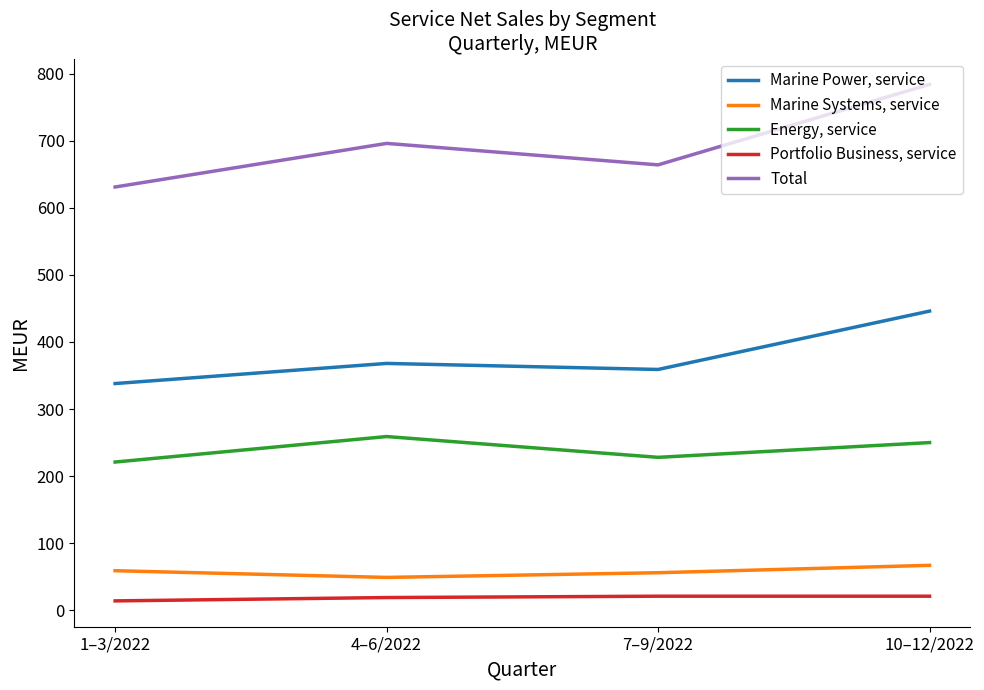

Does the chart display data point markers on the line(s)?

No